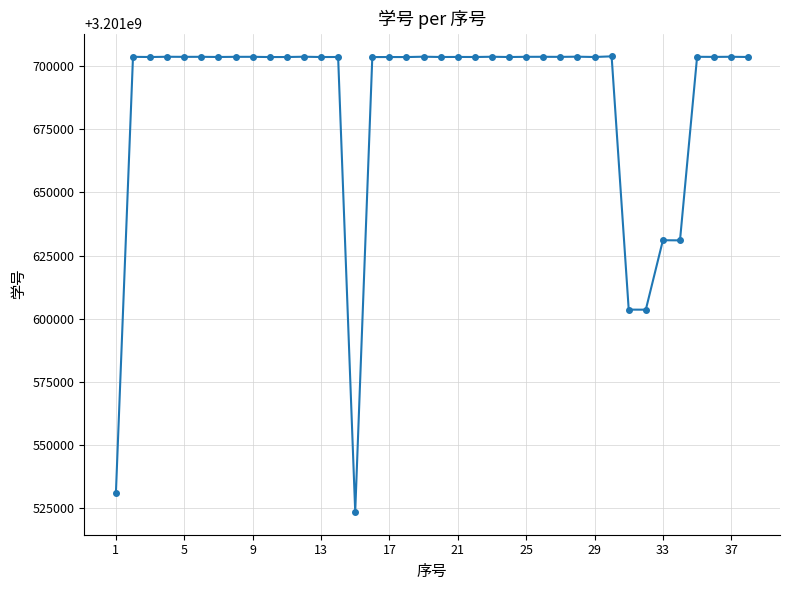

What is the difference between the maximum and second lowest values?

172797